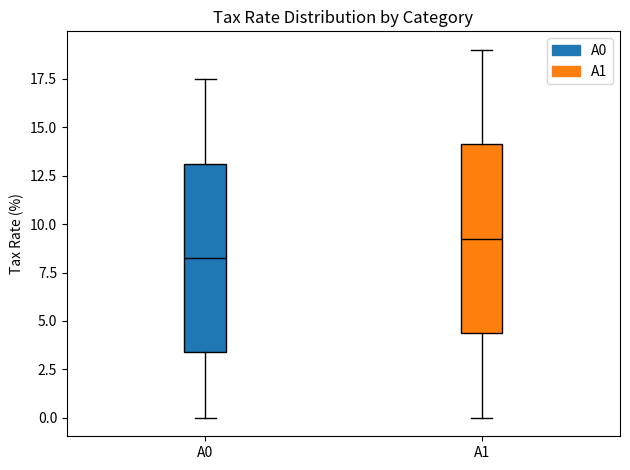

Reading left to right, read every box against the y-axis: the position of its median line, the range the box covers, and the ends of its whiskers. The values are not printed on the chart, so give them approximately, as read against the axis.

A0: median 8.5, box 3.5 to 13.0, whiskers 0.0 to 17.5
A1: median 9.5, box 4.5 to 14.0, whiskers 0.0 to 19.0